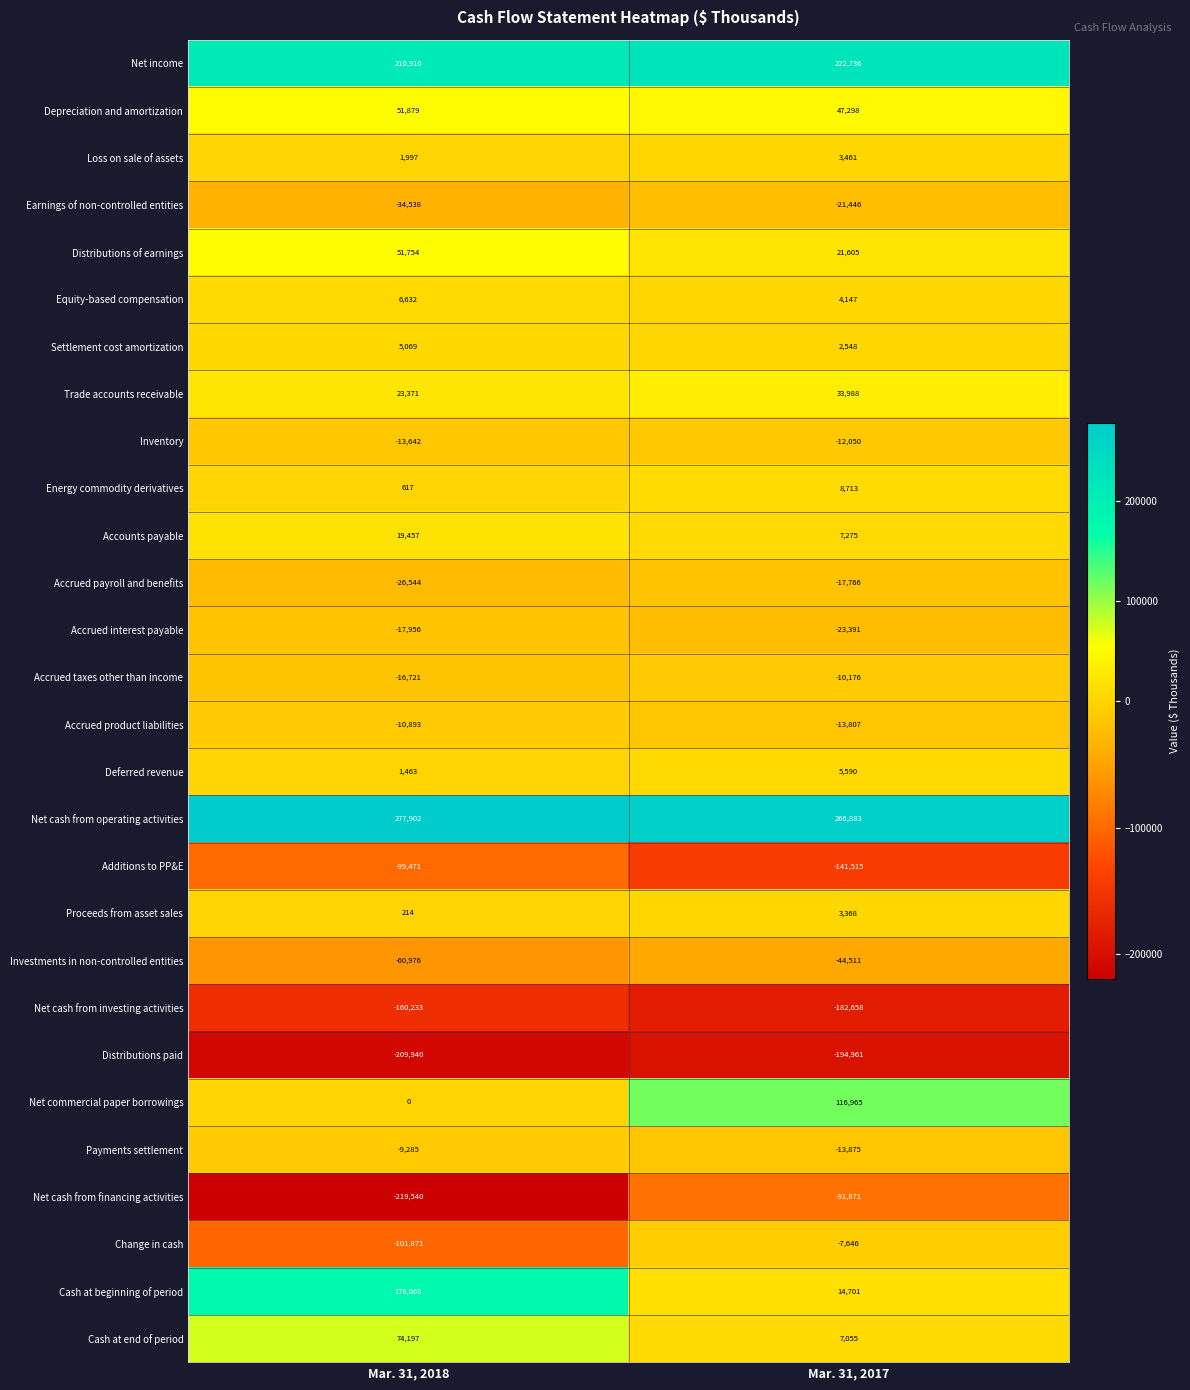

What is the total value across all series at Mar. 31, 2018?

-80080